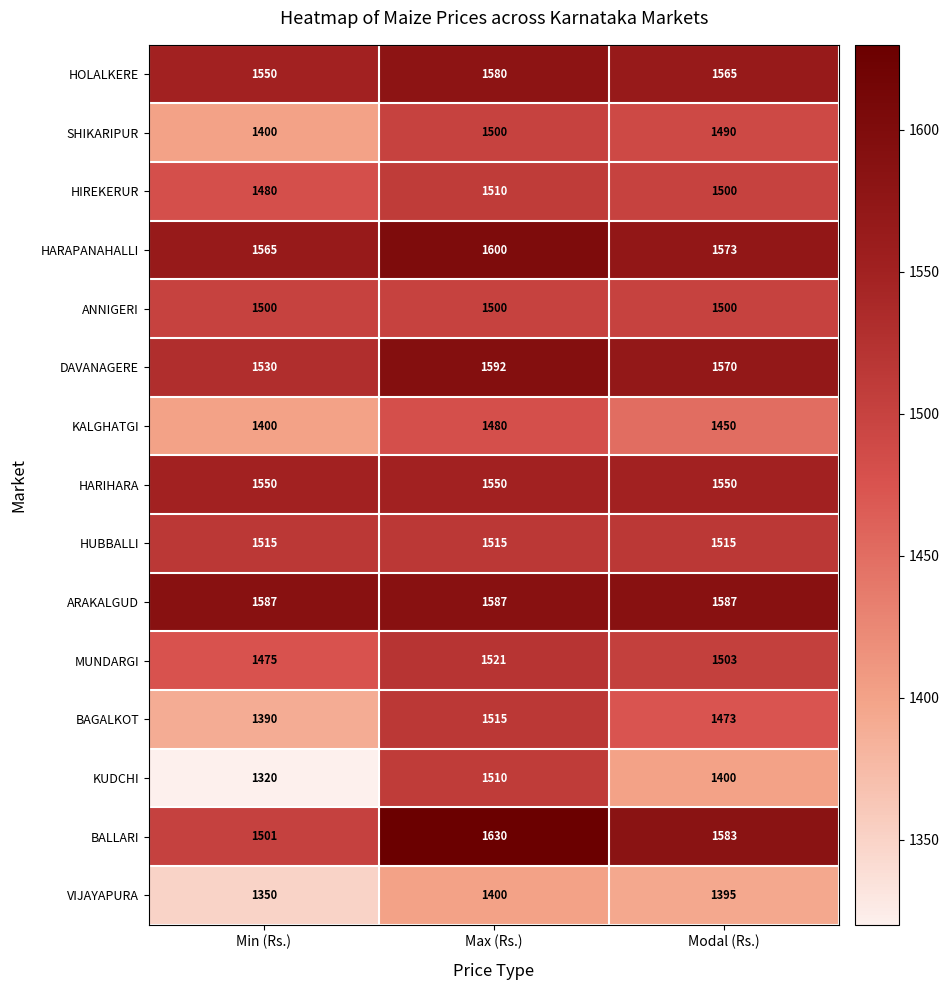

At how many categories does at least one series exceed 1437?

3